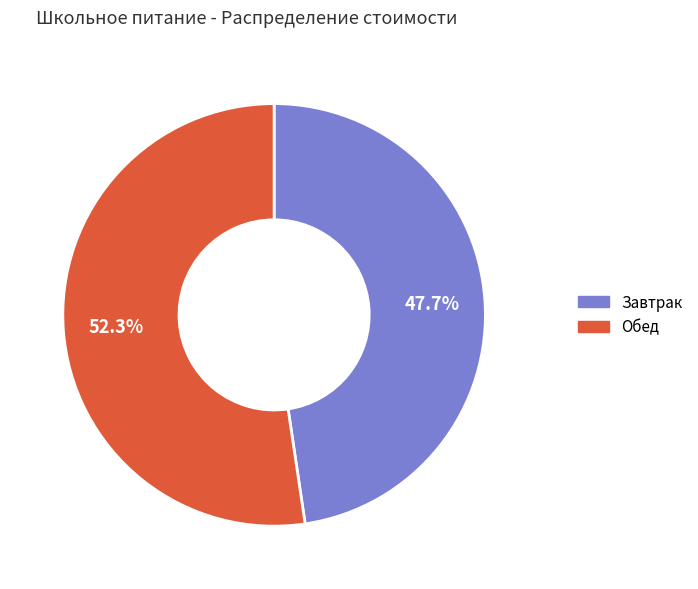

Count the number of slices in the pie.

2